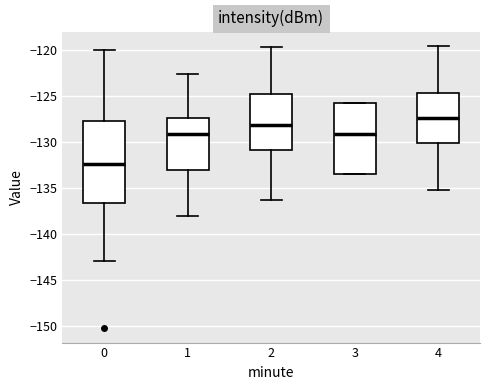

Reading left to right, transcribe this box plot: for each box, give where its median line is, the range the box spans, and where its two whiskers end, as read against the y-axis. The values are not printed on the chart, so give them approximately, as read against the axis.

0: median -132.5, box -136.5 to -128.0, whiskers -143.0 to -120.0
1: median -129.0, box -133.0 to -127.5, whiskers -138.0 to -122.5
2: median -128.0, box -131.0 to -125.0, whiskers -136.5 to -119.5
3: median -129.0, box -133.5 to -126.0, whiskers -133.5 to -126.0
4: median -127.5, box -130.0 to -124.5, whiskers -135.0 to -119.5